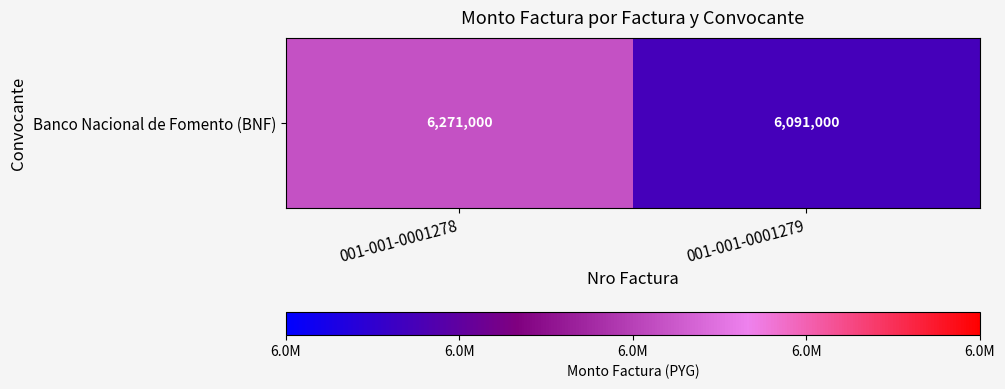

Is it true that the value at 001-001-0001278 is 1446668?

False